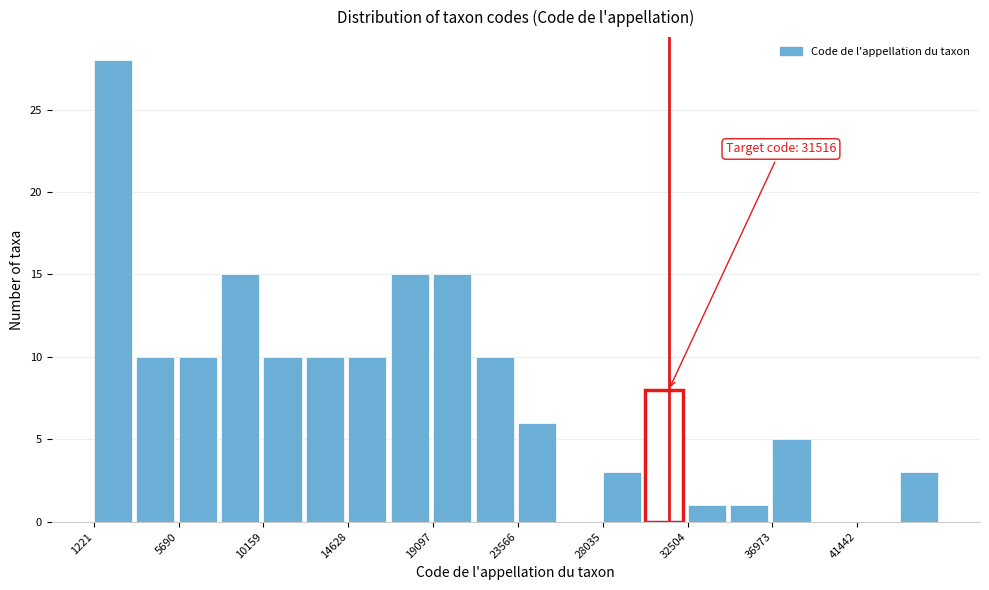

Over which range of the x-axis is the bar tallest?

1000 to 3500